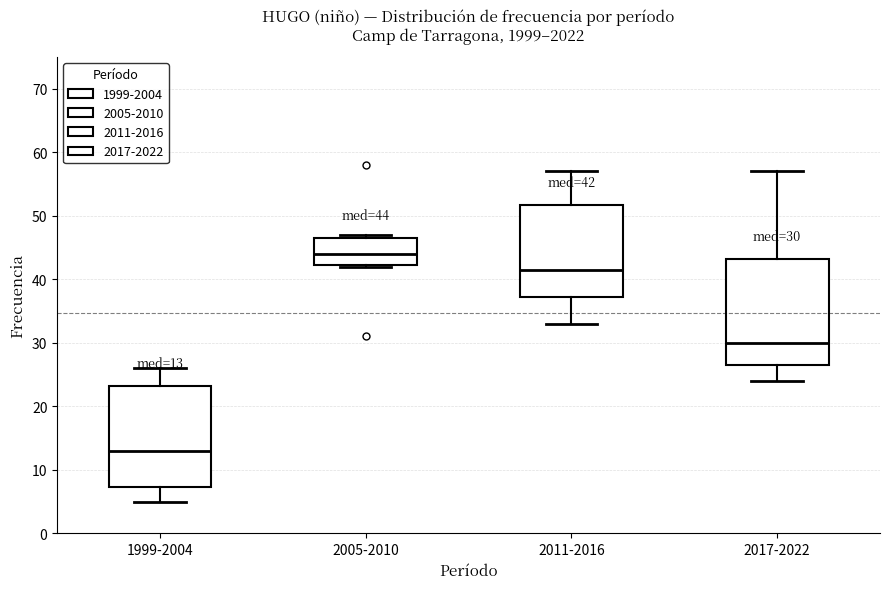

Which box has the highest median line?

2005-2010